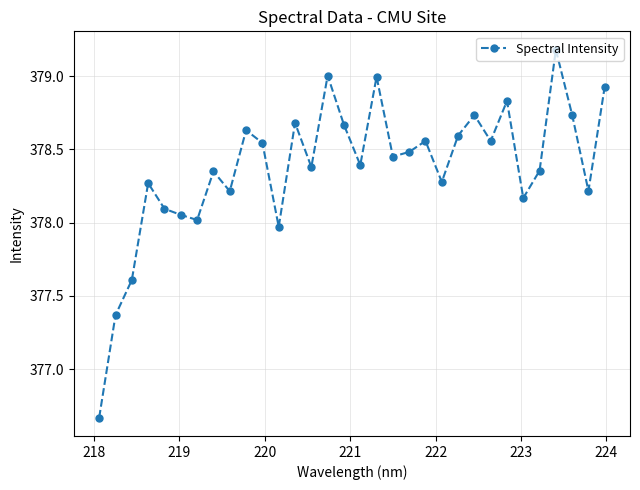

What is the difference between the maximum and minimum values?

2.5